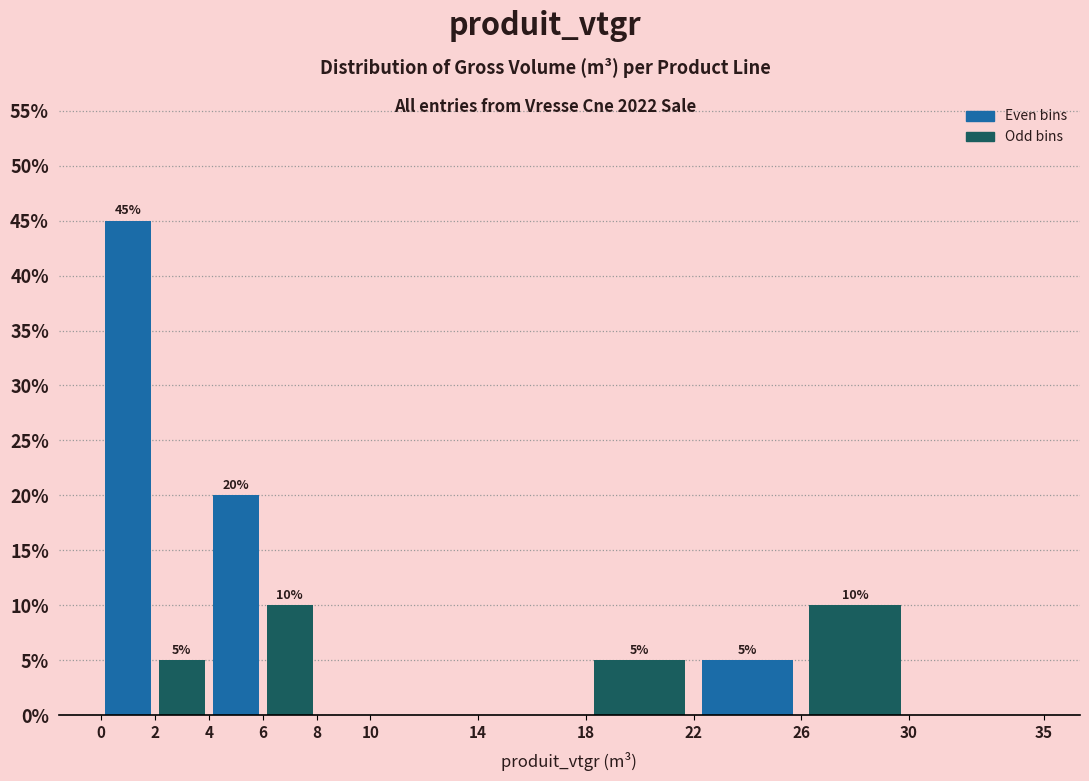

Over which range of the x-axis is the bar tallest?

0 to 2